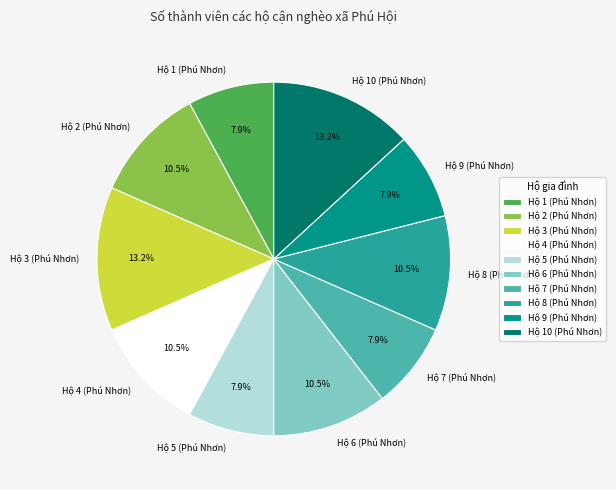

What is the ratio of the value at Hộ 10 (Phú Nhơn) to the value at Hộ 5 (Phú Nhơn)?

1.7